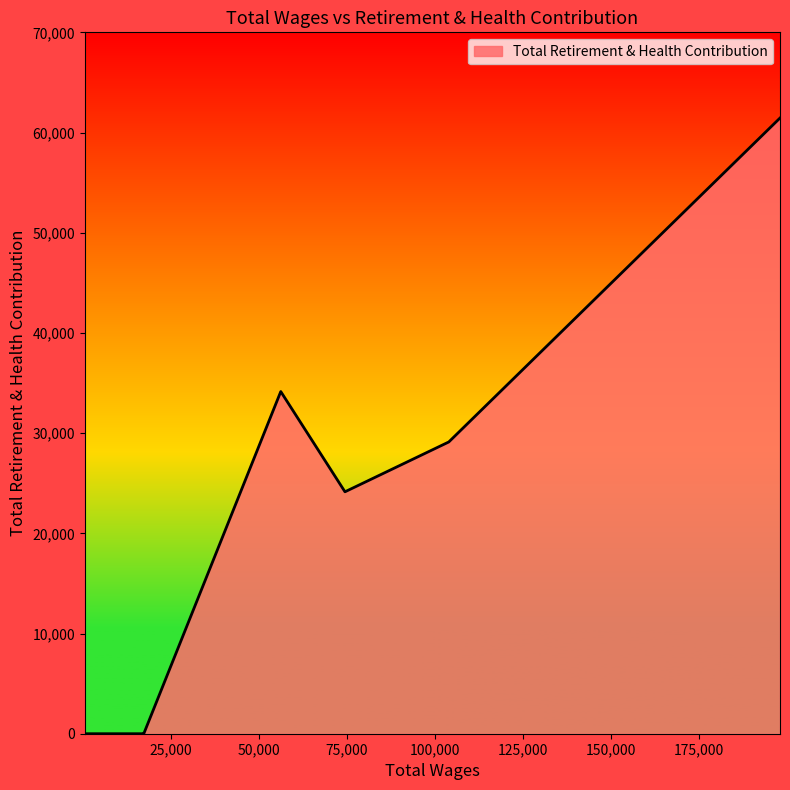

What is the difference between the maximum and minimum values?

61448